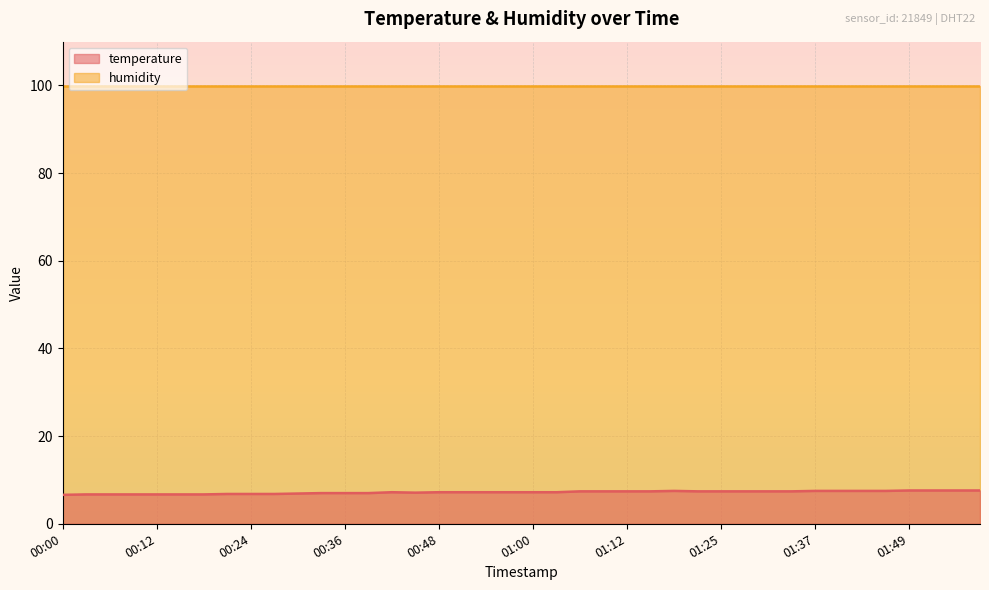

Rank the categories by value from lowest to highest.

00:00, 00:03, 00:06, 00:09, 00:12, 00:15, 00:18, 00:21, 00:24, 00:27, 00:30, 00:33, 00:36, 00:39, 00:45, 00:42, 00:48, 00:51, 00:54, 00:57, 01:00, 01:03, 01:06, 01:09, 01:12, 01:16, 01:22, 01:25, 01:28, 01:31, 01:34, 01:19, 01:37, 01:40, 01:43, 01:46, 01:49, 01:52, 01:55, 01:58